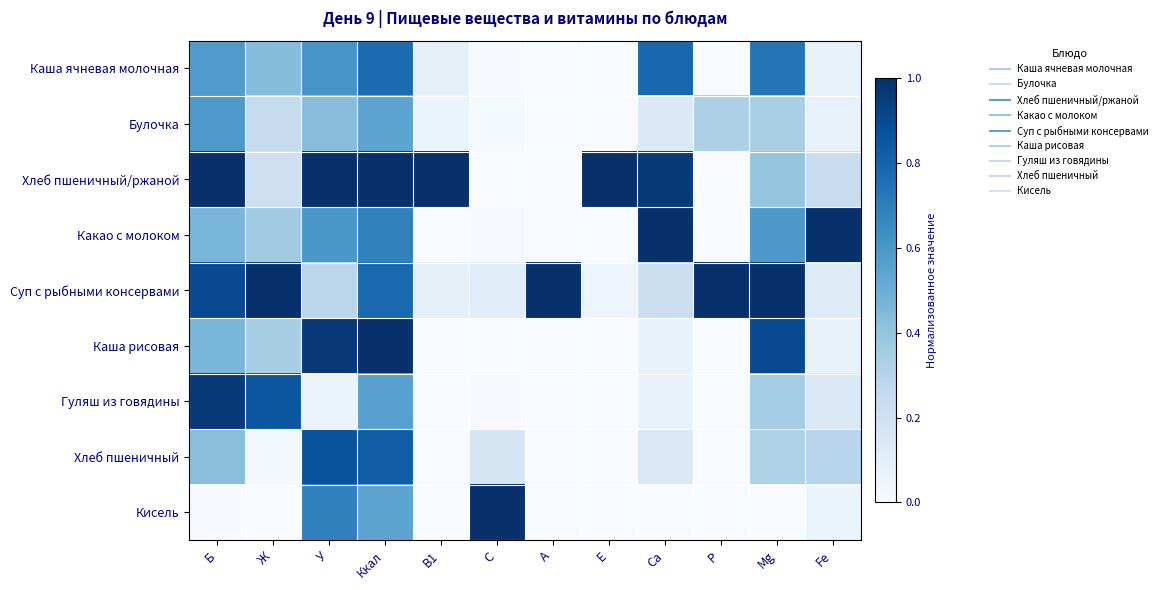

Between Е and P, which is larger?

Е